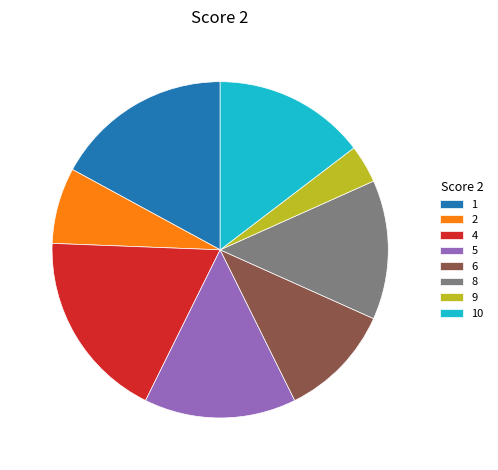

Is there any slice that represents more than half of the pie?

No